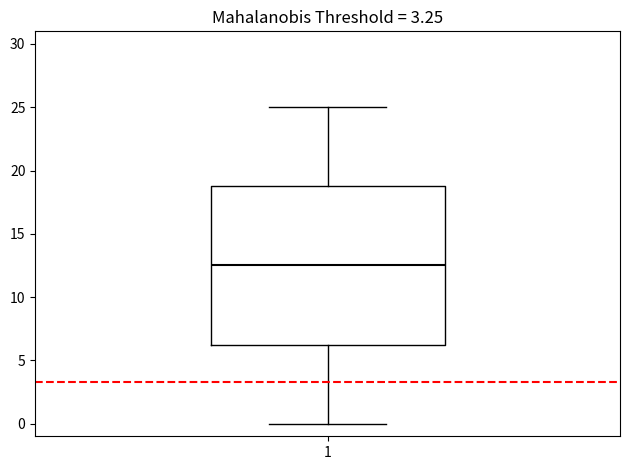

Transcribe this box plot: give where the median line is, the range the box spans, and where the two whiskers end, as read against the y-axis. The values are not printed on the chart, so give them approximately, as read against the axis.

median 12.5, box 6.5 to 19.0, whiskers 0.0 to 25.0